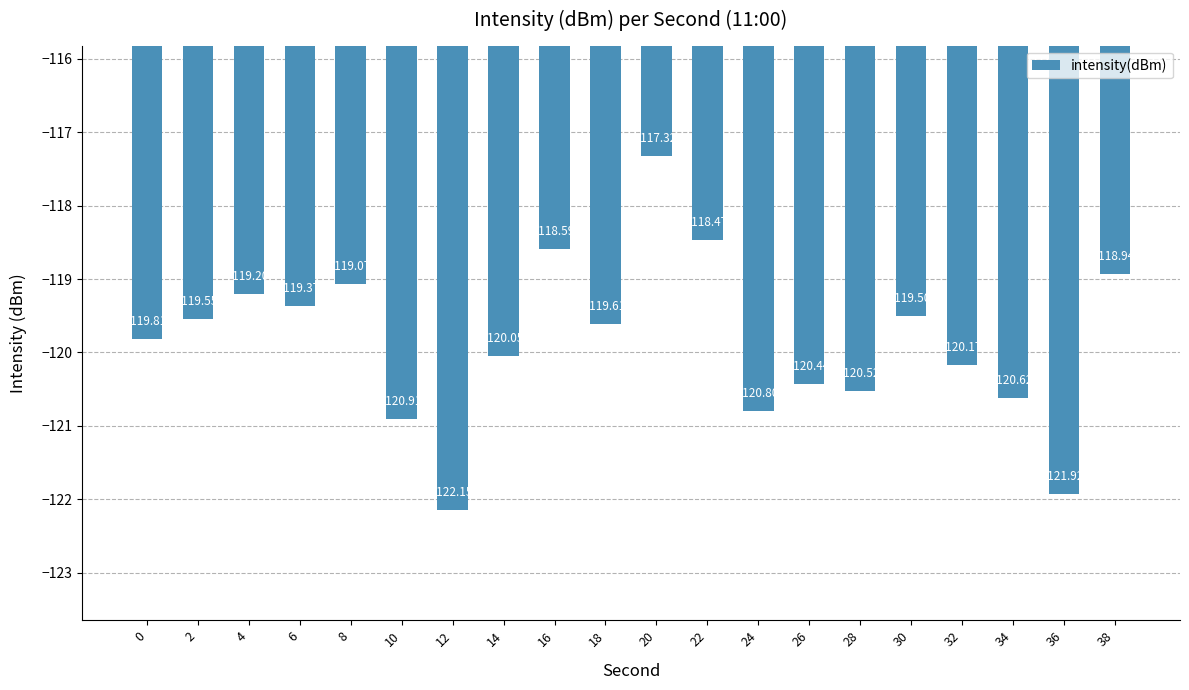

Rank the categories by value from highest to lowest.

20, 22, 16, 38, 8, 4, 6, 30, 2, 18, 0, 14, 32, 26, 28, 34, 24, 10, 36, 12